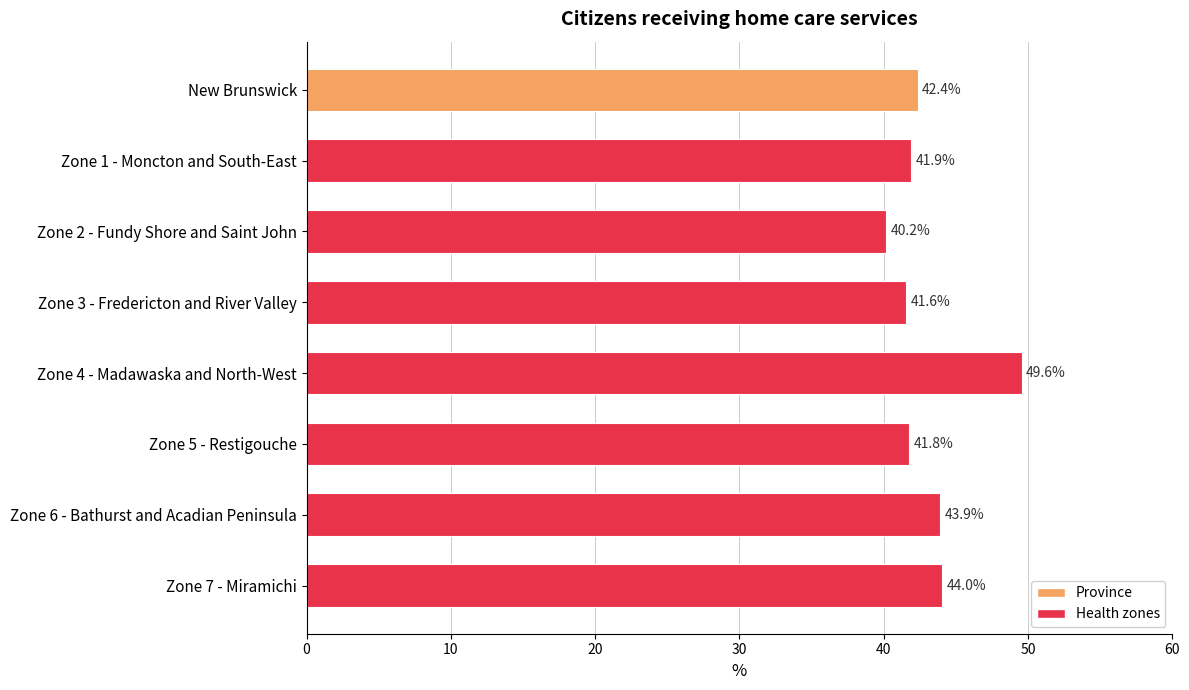

How many series are shown in this chart?

1